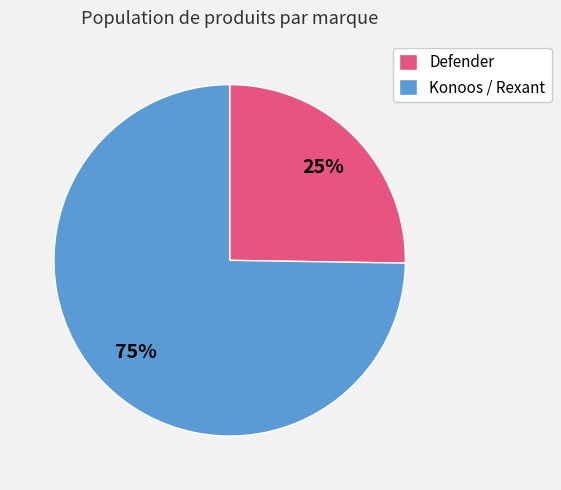

Is the sum of Defender and Konoos / Rexant greater than half?

Yes